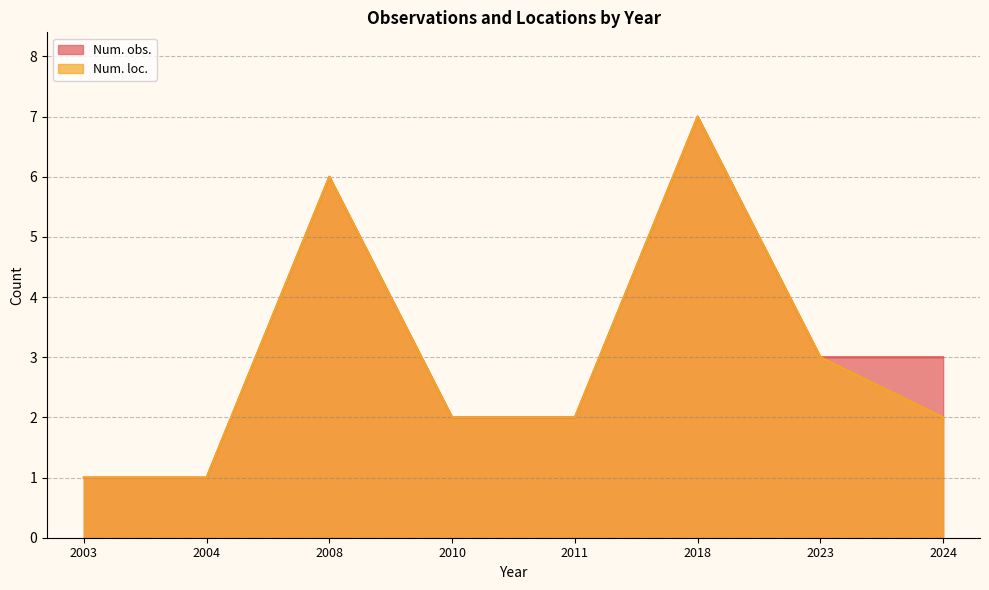

True or false: Num. obs. and Num. loc. cross at least once.

False